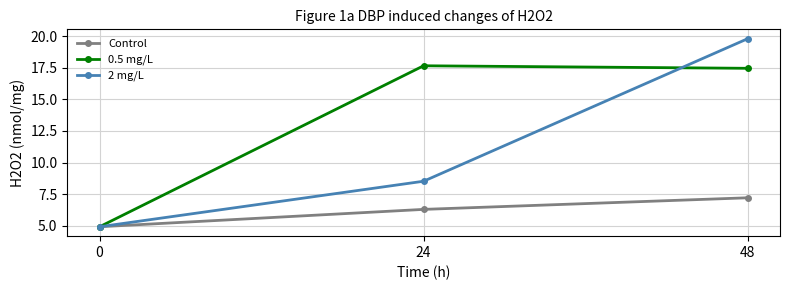

Is it true that 0.5 mg/L equals 27.8 at 48?

False